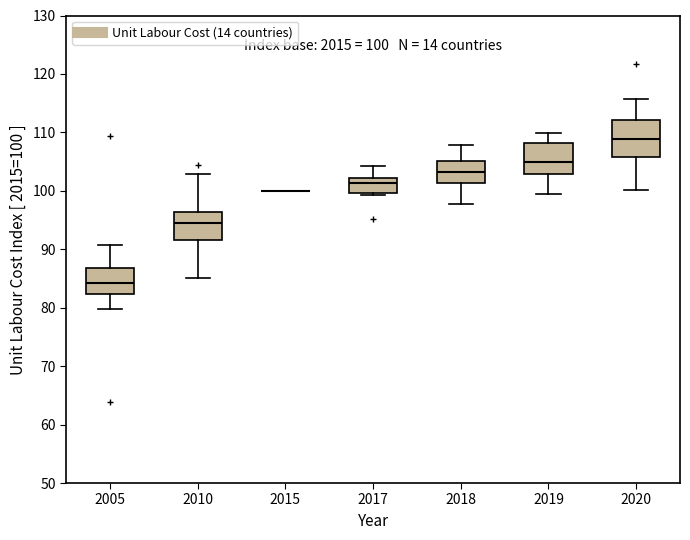

Comparing the boxes themselves (not the whiskers), which one is the tallest?

2020